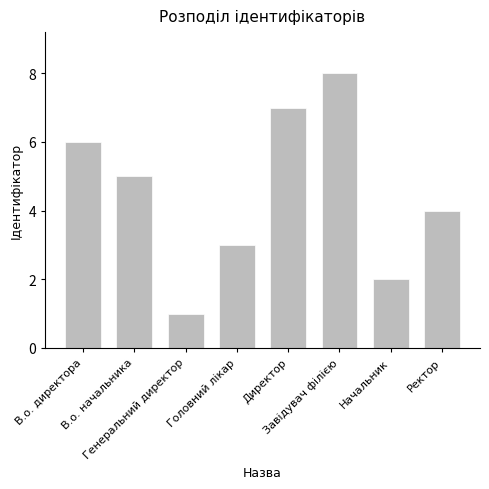

What is the change in value from В.о. начальника to Генеральний директор?

-4